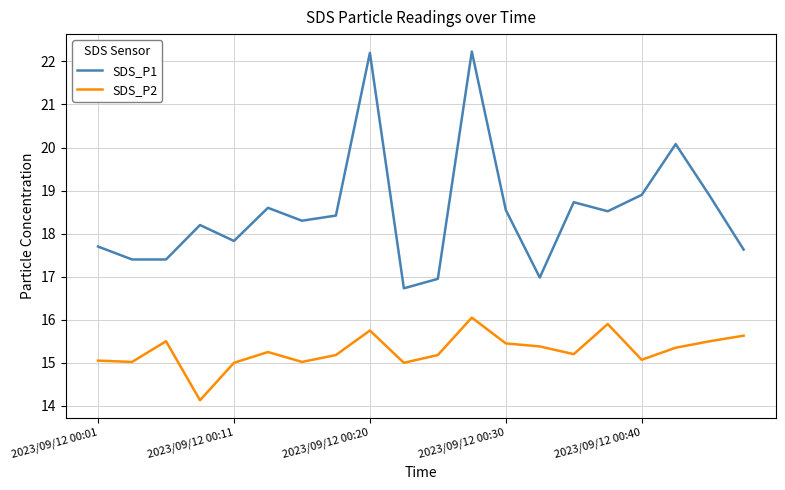

True or false: SDS_P2 and SDS_P1 intersect in this chart.

False